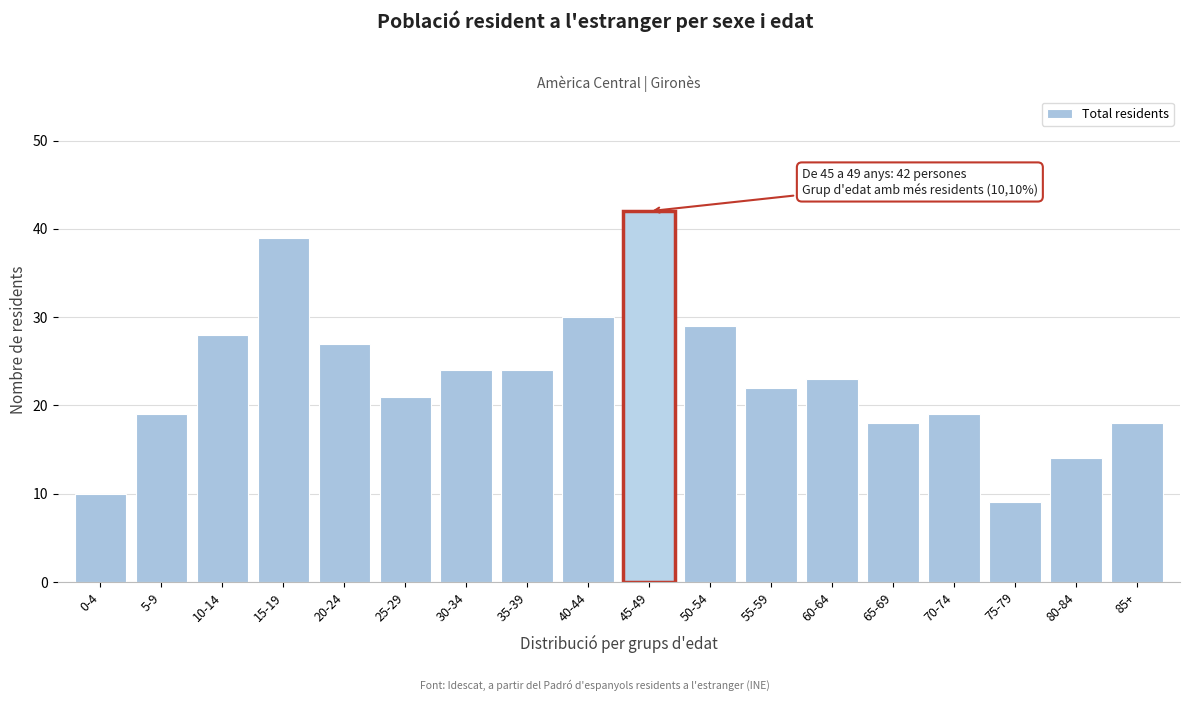

Reading left to right, extract all data points from this chart.

0-4=10	5-9=19	10-14=28	15-19=39	20-24=27	25-29=21	30-34=24	35-39=24	40-44=30	45-49=42	50-54=29	55-59=22	60-64=23	65-69=18	70-74=19	75-79=9	80-84=14	85+=18